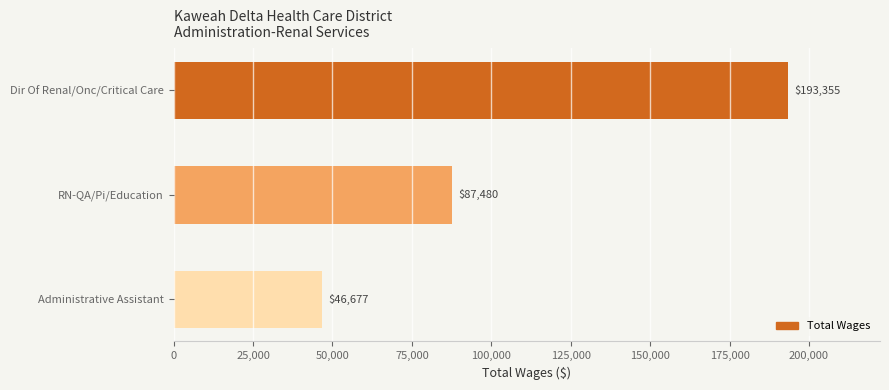

How many values are between 46677 and 193355?

3